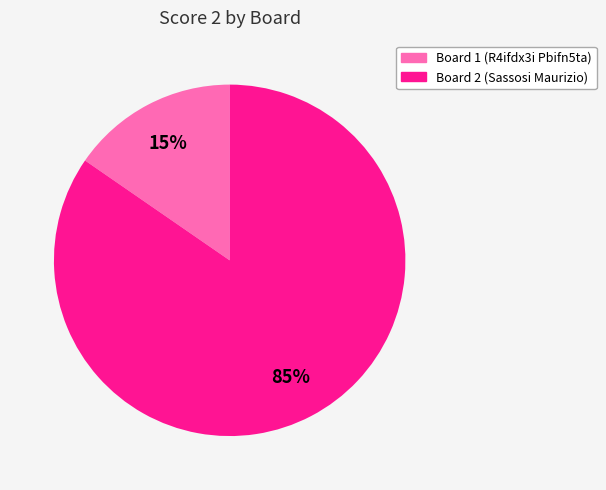

To the nearest percent, what is the average slice percentage?

50%